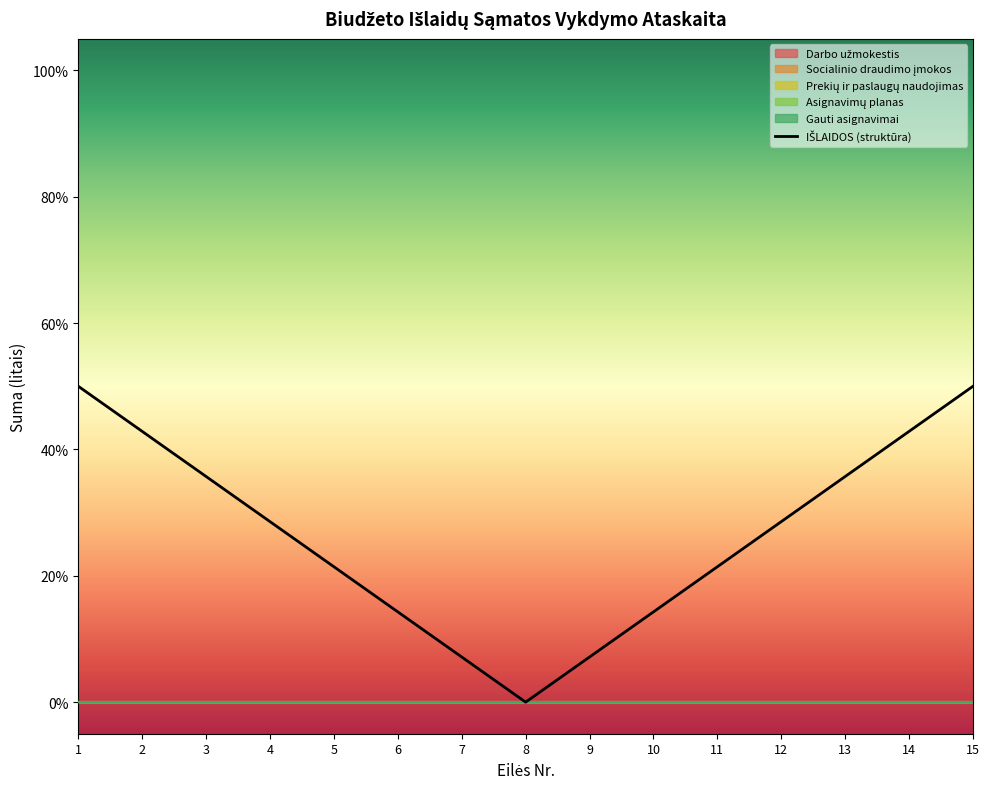

What is the difference between the maximum and minimum values?

50.0